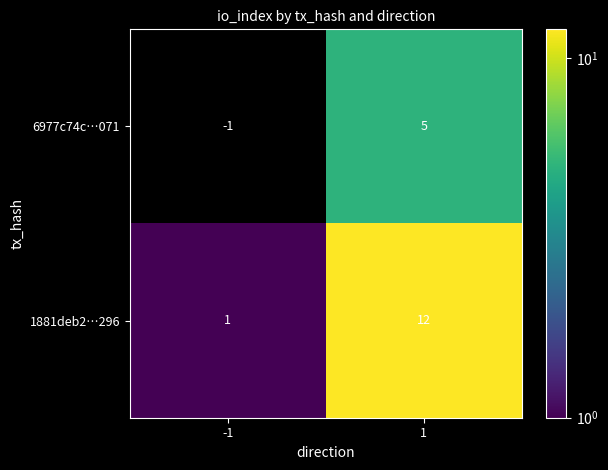

What is the difference between the 1881deb2…296 values at 1 and -1?

11